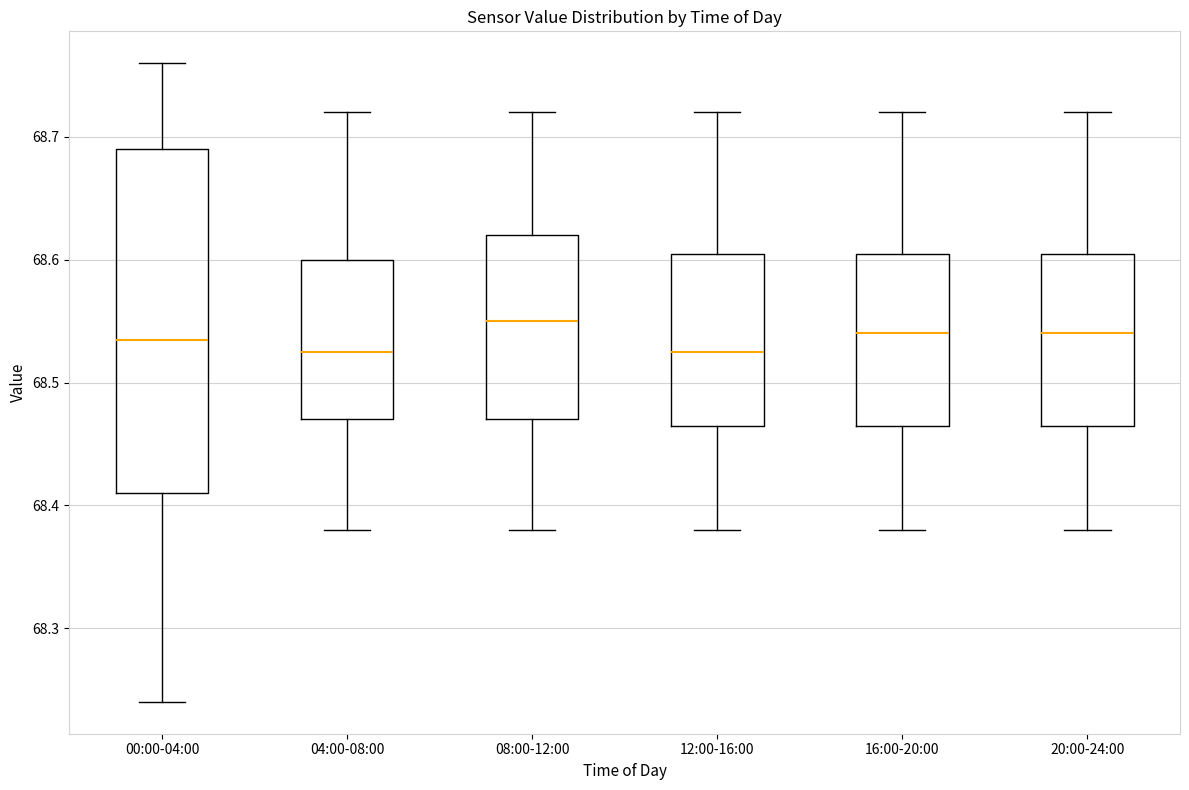

Reading left to right, read every box against the y-axis: the position of its median line, the range the box covers, and the ends of its whiskers. The values are not printed on the chart, so give them approximately, as read against the axis.

00:00-04:00: median 68.54, box 68.41 to 68.69, whiskers 68.24 to 68.76
04:00-08:00: median 68.53, box 68.47 to 68.60, whiskers 68.38 to 68.72
08:00-12:00: median 68.55, box 68.47 to 68.62, whiskers 68.38 to 68.72
12:00-16:00: median 68.53, box 68.47 to 68.61, whiskers 68.38 to 68.72
16:00-20:00: median 68.54, box 68.47 to 68.61, whiskers 68.38 to 68.72
20:00-24:00: median 68.54, box 68.47 to 68.61, whiskers 68.38 to 68.72